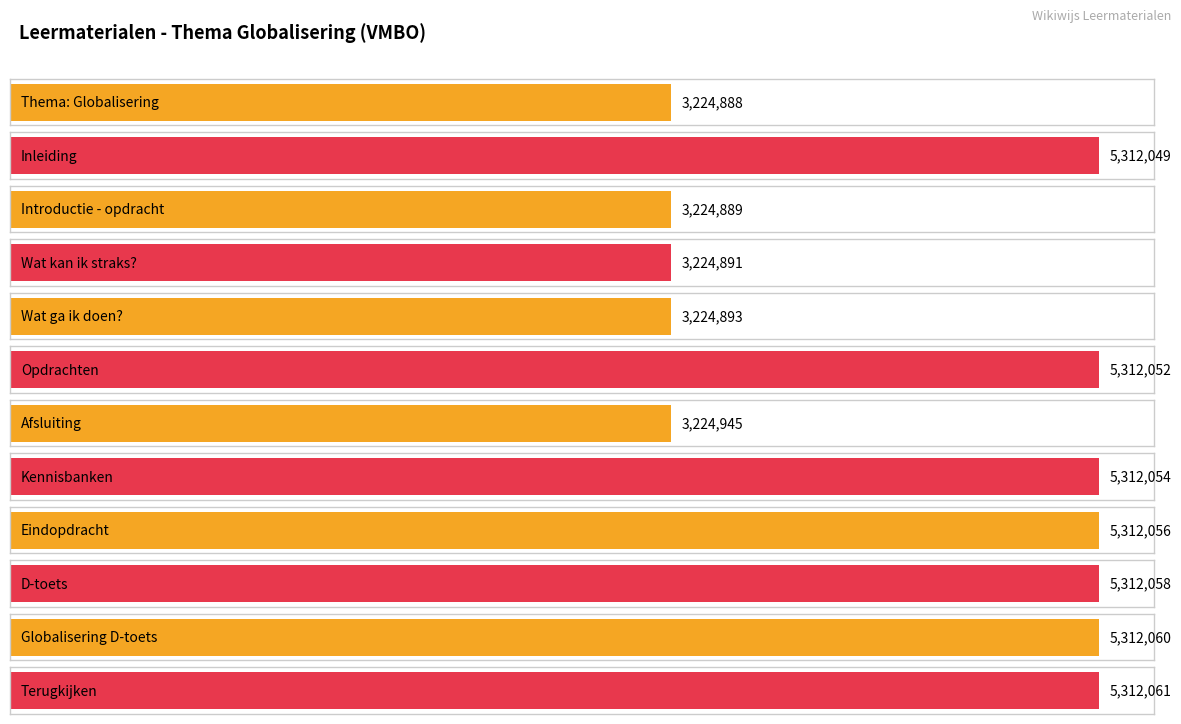

What is the label of the 11th bar from the left?

Globalisering D-toets